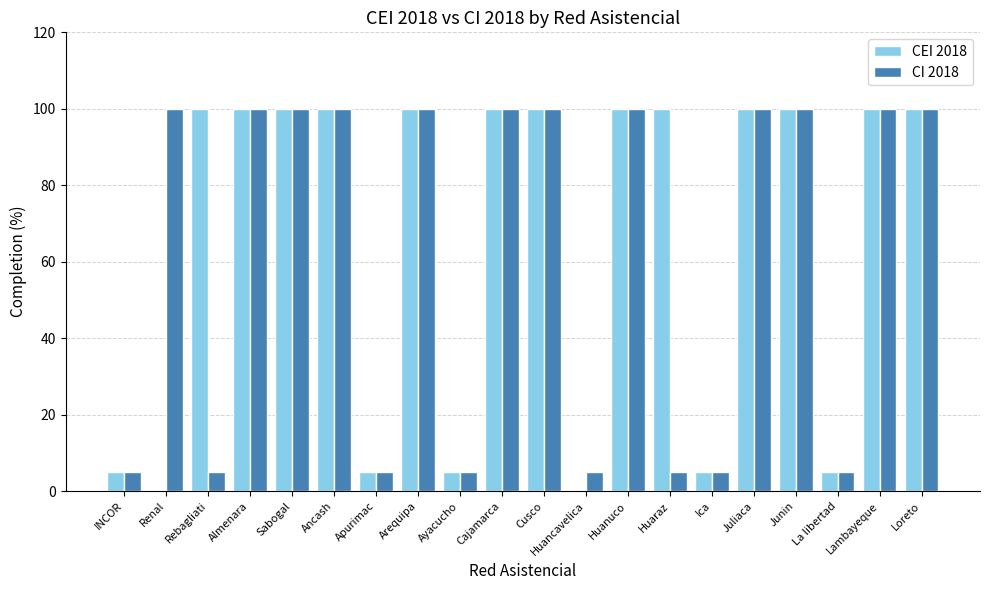

Is the value of CI 2018 at Ancash greater than the value of CEI 2018 at INCOR?

Yes